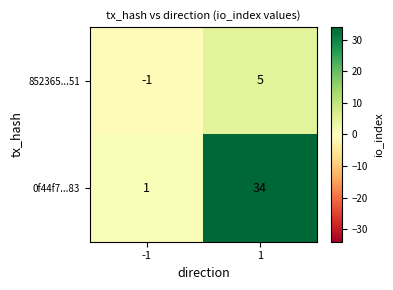

Reading left to right, list all the values displayed in this chart.

852365...51: -1=-1	1=5
0f44f7...83: -1=1	1=34